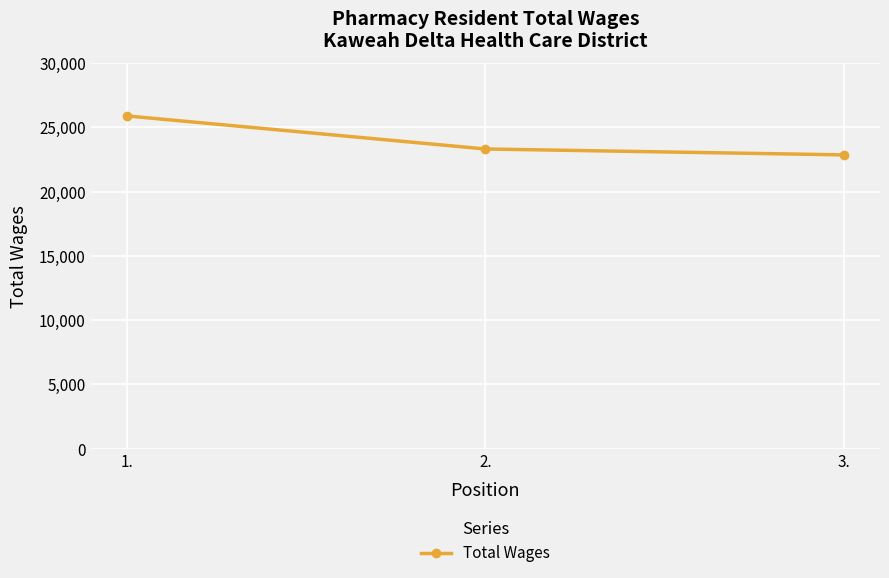

How many data points does each series have?

3